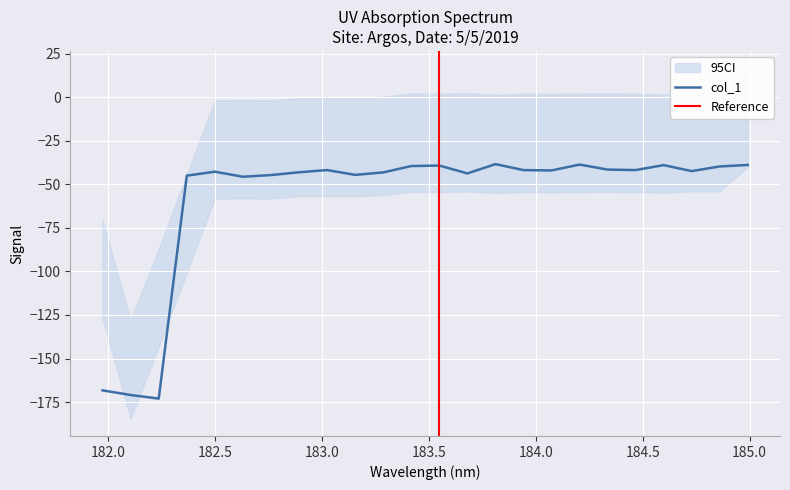

True or false: there are more than 0 points higher than both neighbors.

True